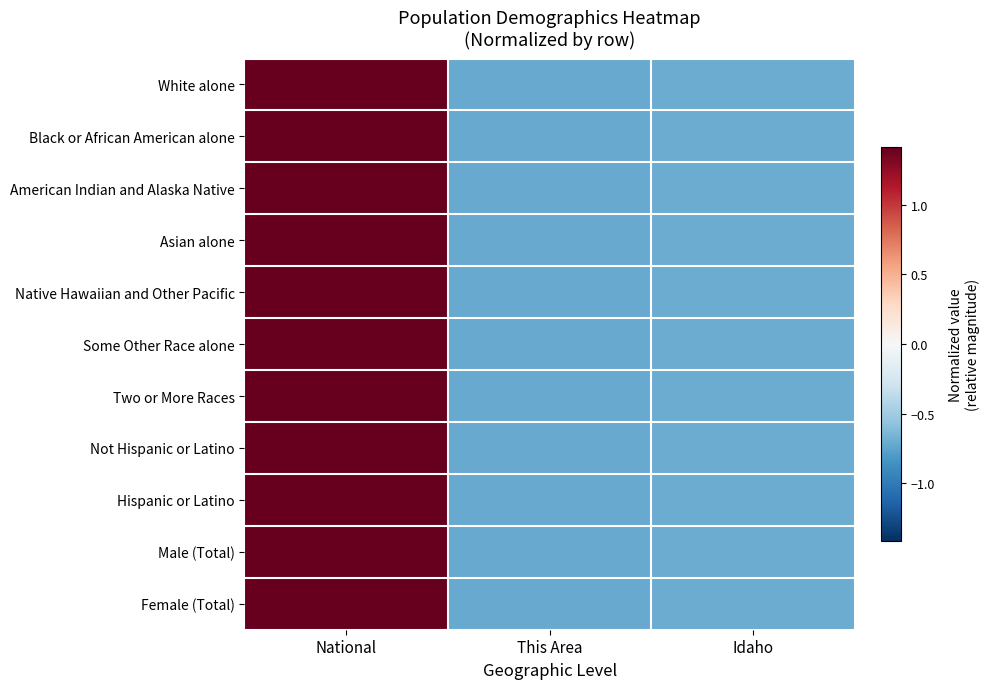

What is the total value across all series at This Area?

-7.8